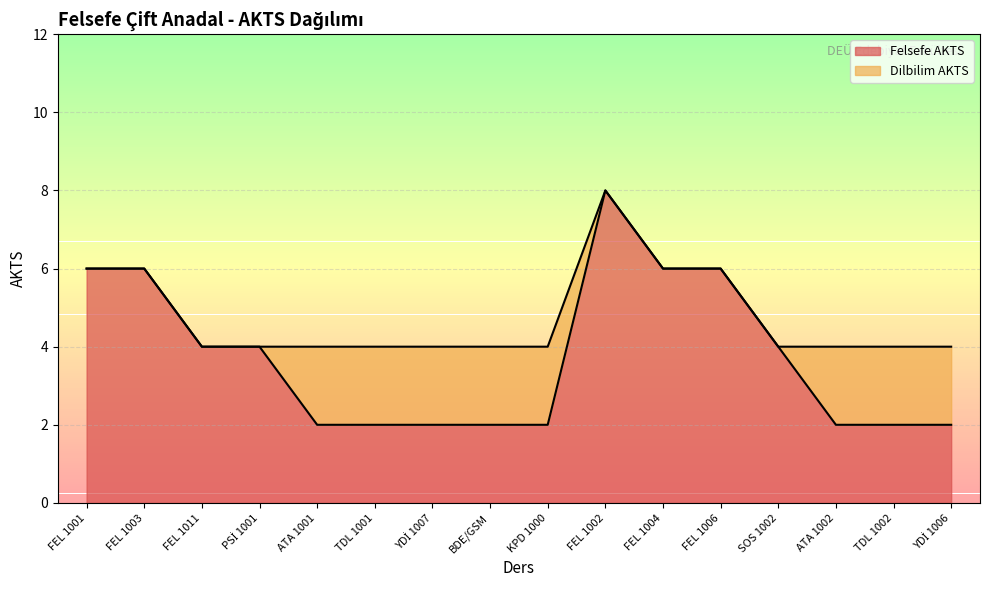

What is the average value?

4